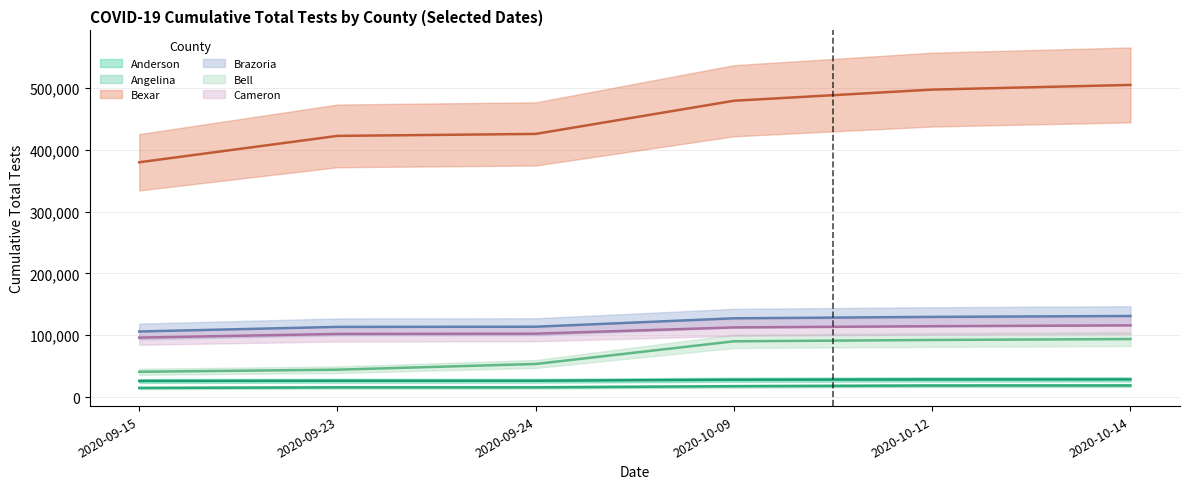

Which series changed the most between 2020-10-09 and 2020-10-12?

Bexar